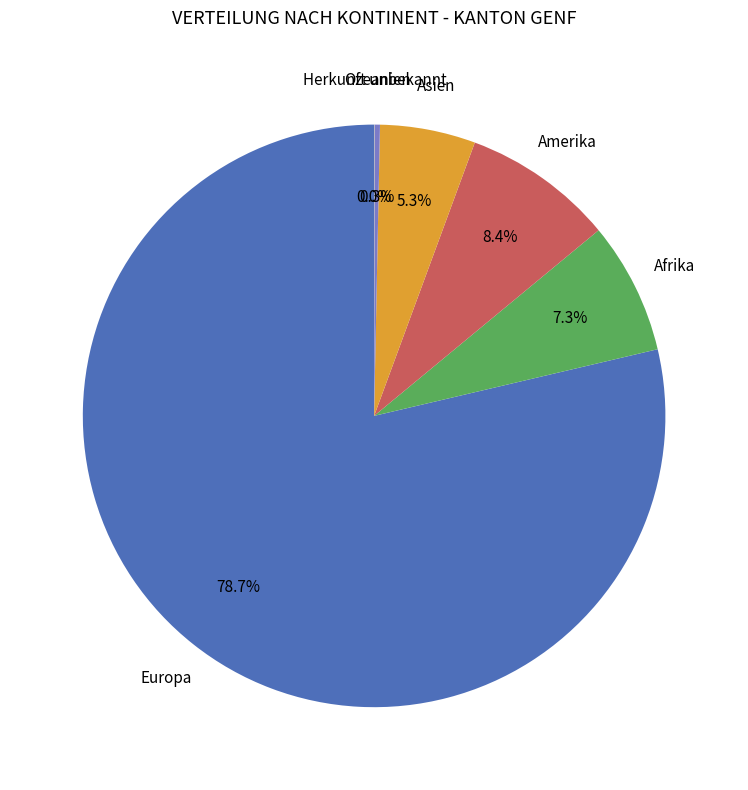

Is there a majority slice in this chart?

Yes